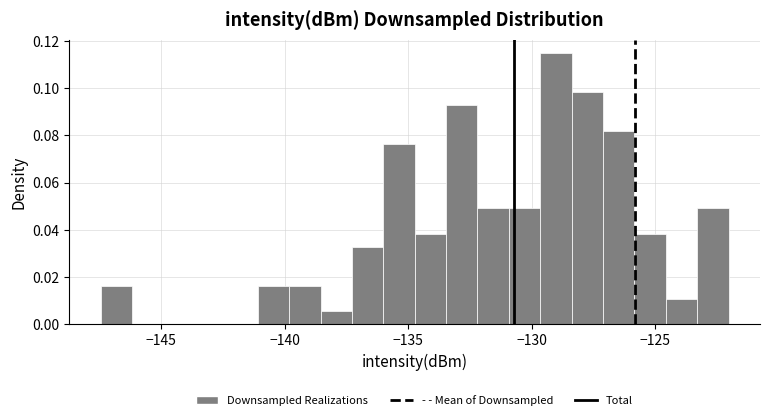

Read against the x-axis, roughly where is the centre of the tallest bar?

-129.0